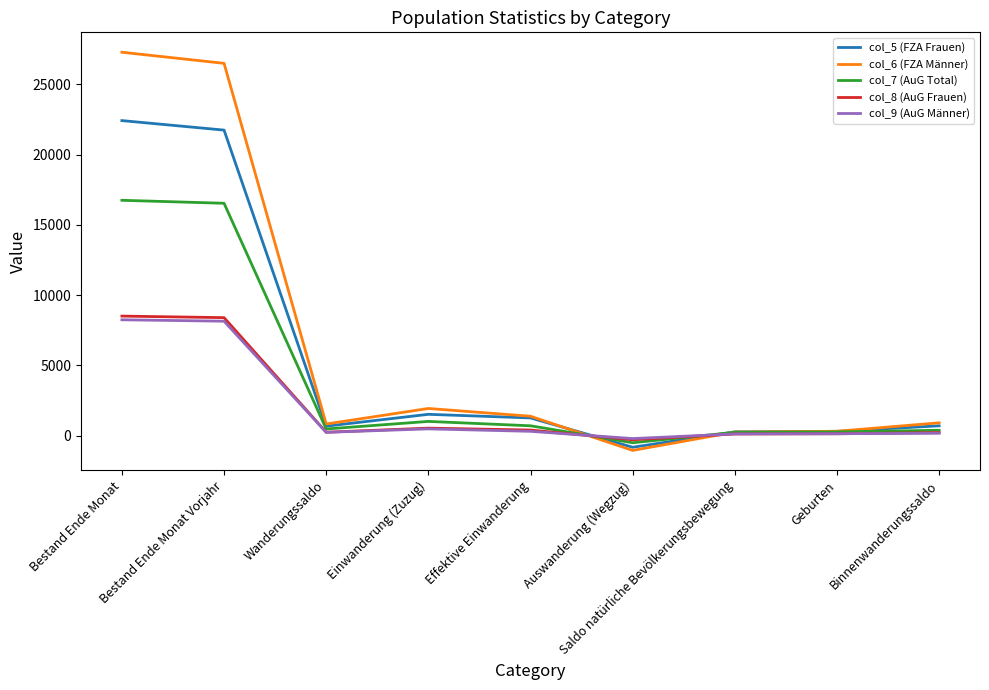

At which category does the chart reach its minimum across all series?

Auswanderung (Wegzug)